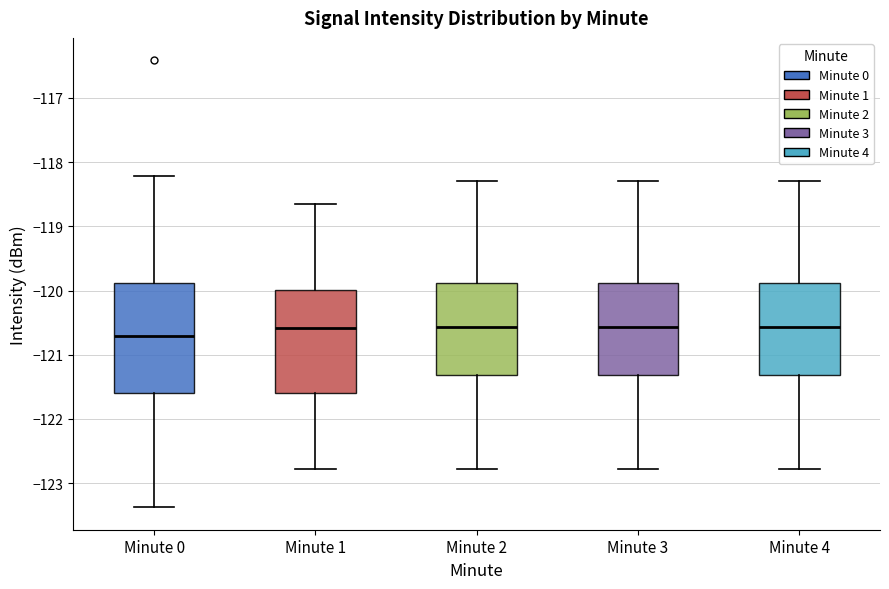

Reading left to right, read every box against the y-axis: the position of its median line, the range the box covers, and the ends of its whiskers. The values are not printed on the chart, so give them approximately, as read against the axis.

Minute 0: median -120.7, box -121.6 to -119.9, whiskers -123.4 to -118.2
Minute 1: median -120.6, box -121.6 to -120.0, whiskers -122.8 to -118.6
Minute 2: median -120.6, box -121.3 to -119.9, whiskers -122.8 to -118.3
Minute 3: median -120.6, box -121.3 to -119.9, whiskers -122.8 to -118.3
Minute 4: median -120.6, box -121.3 to -119.9, whiskers -122.8 to -118.3